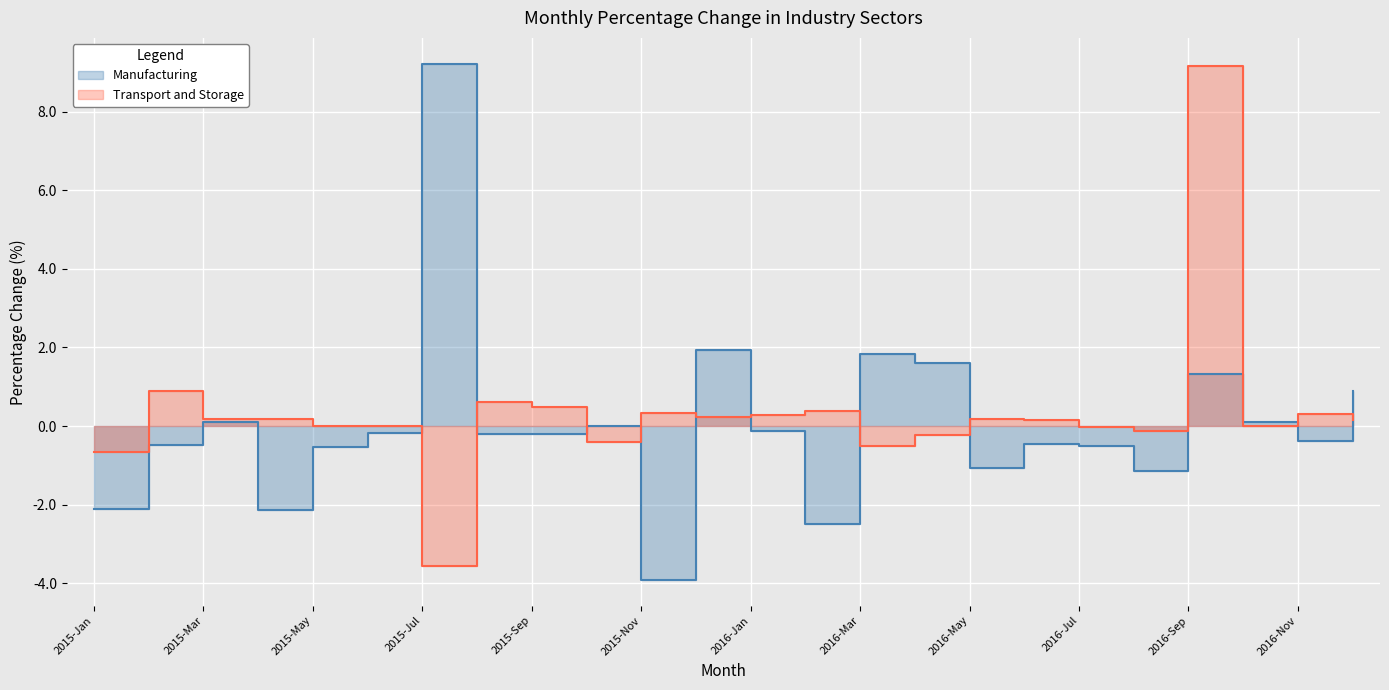

What is the label of the 6th point from the right?

2016-Jul